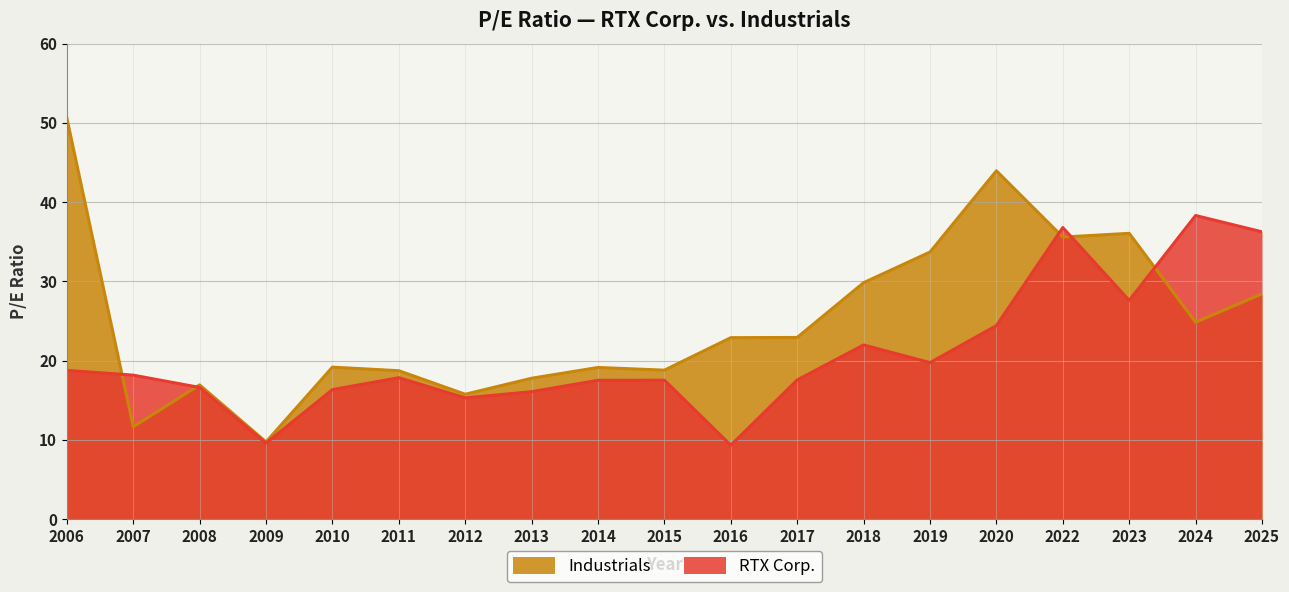

What is the sum of all Industrials values?

476.5